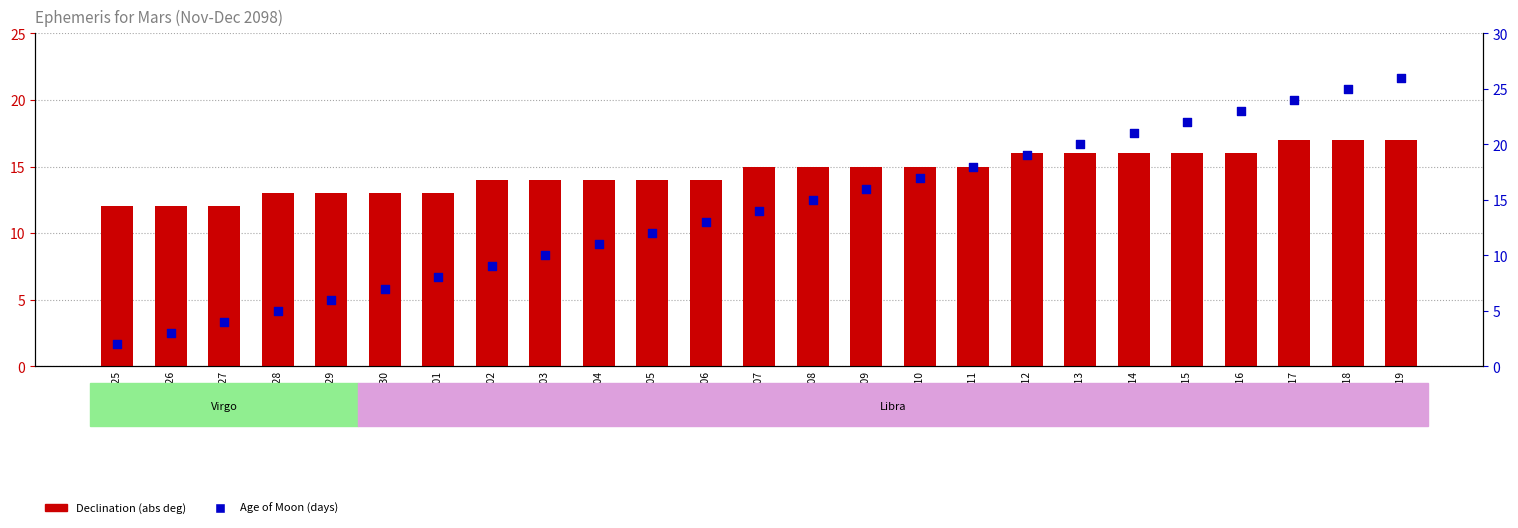

Which series has the largest total across all categories?

Declination (abs deg)